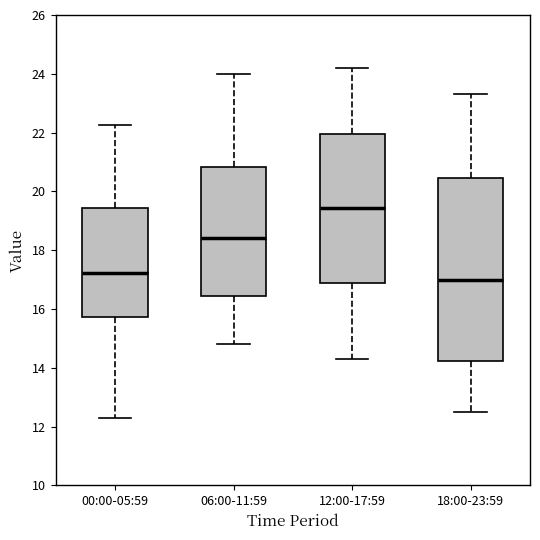

Where does the lower whisker of the box for 06:00-11:59 end on the y-axis? The values are not printed on the chart, so give them approximately, as read against the axis.

14.8